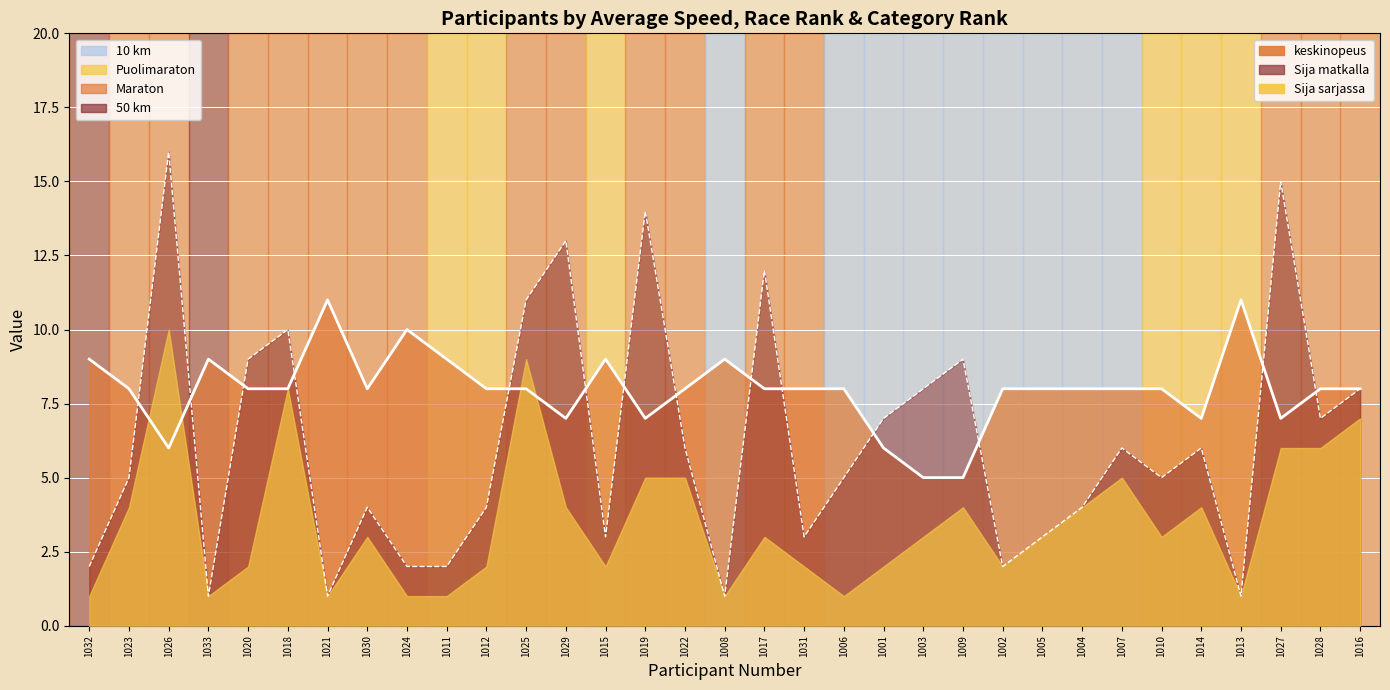

After their last crossing, which series has the higher values: Sija matkalla or keskinopeus?

keskinopeus